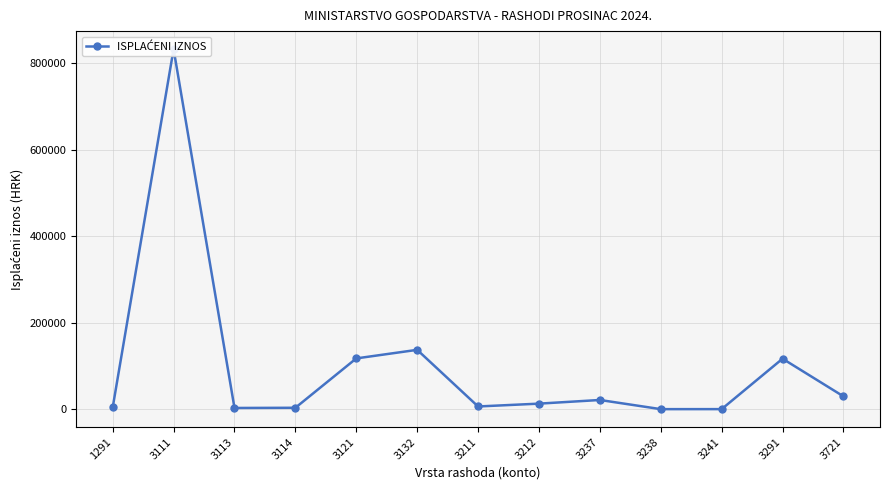

What is the change in value from 3111 to 3114?

-829015.8